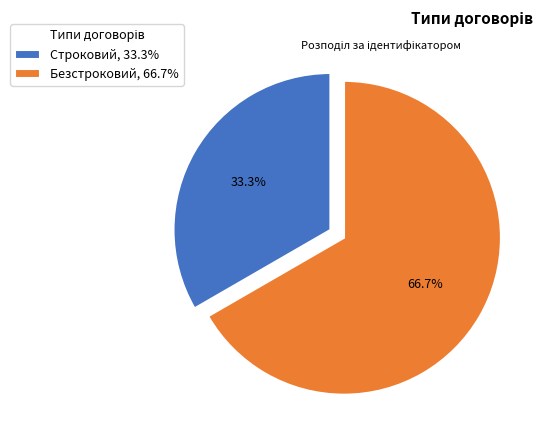

To the nearest percent, what is the difference between the largest and smallest slice percentages?

33%